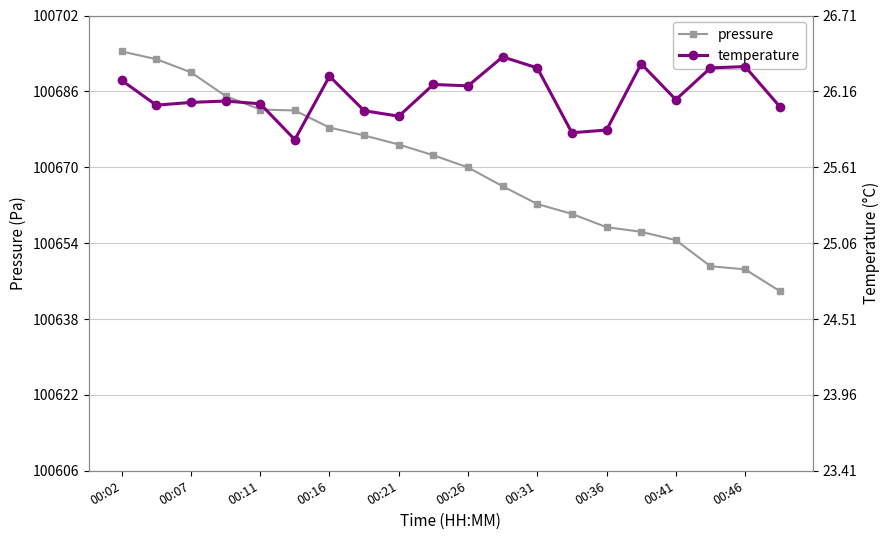

Which series has the largest total across all categories?

pressure